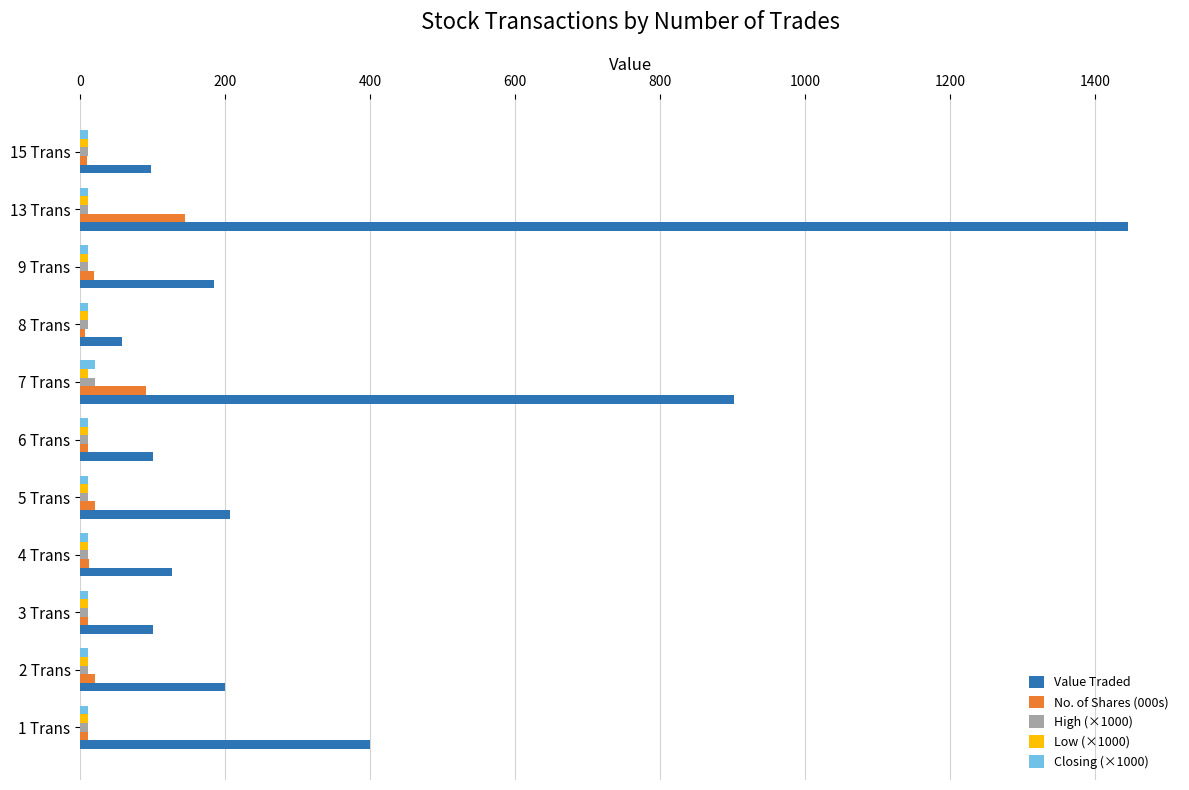

What is the maximum value shown in the chart?

1445.0